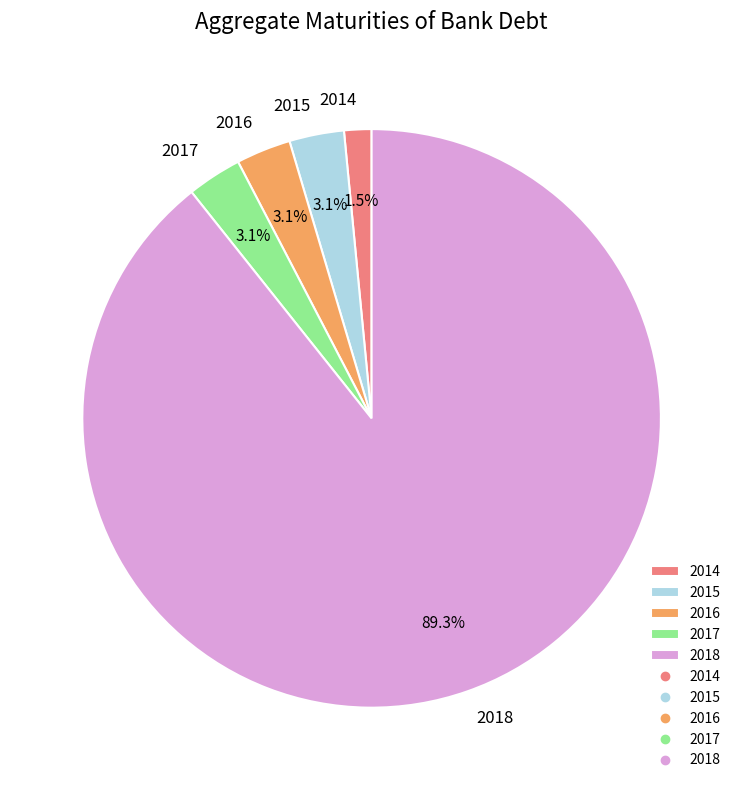

To the nearest percent, what percentage of the pie is 2015?

3%